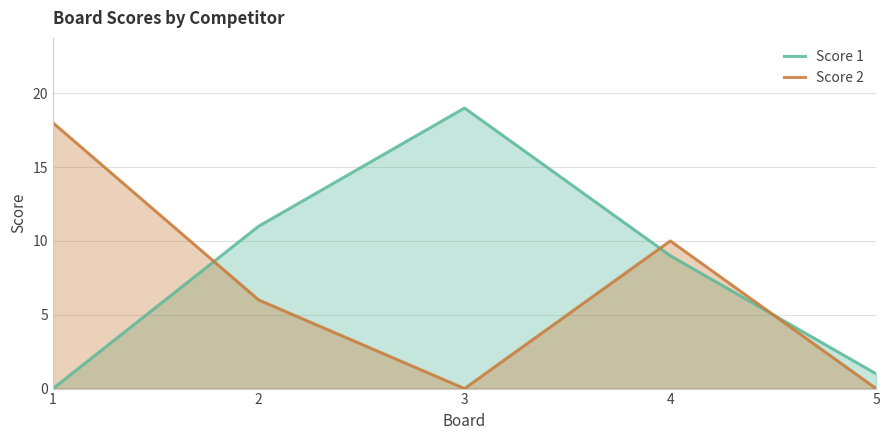

What is the sum of the Score 1 values at 3 and 1?

19